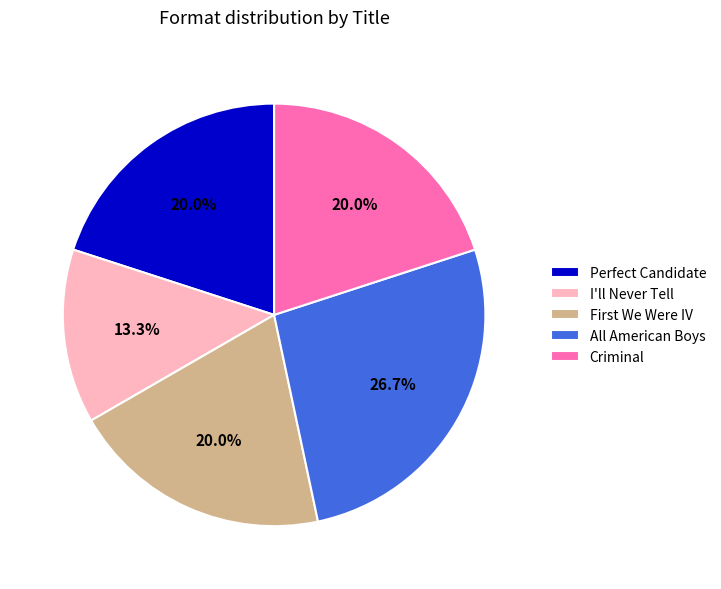

How much of the chart is everything except Criminal?

80.0%